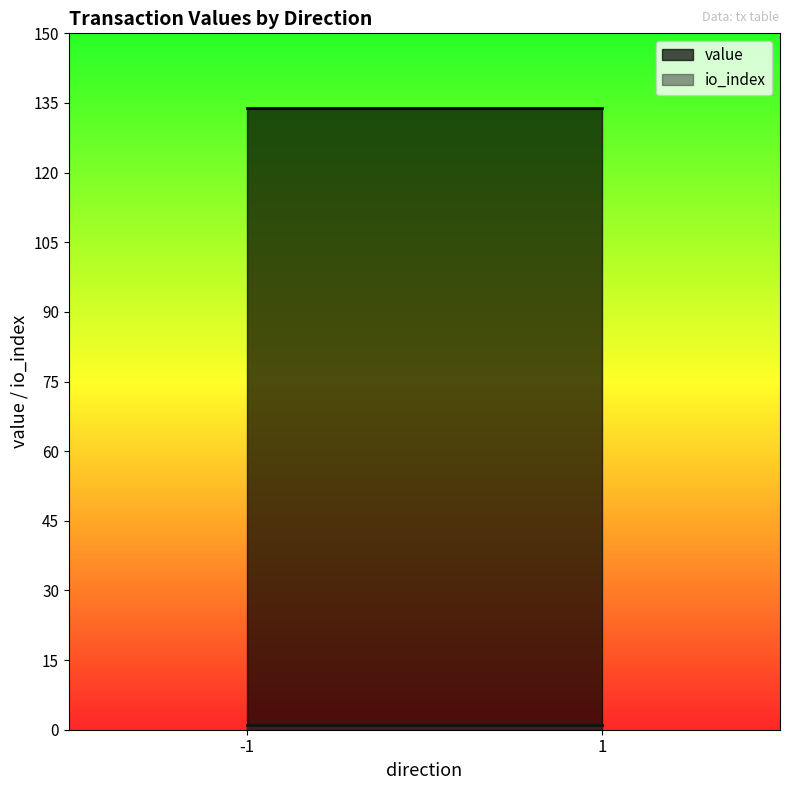

Where does the value series first go above 133?

-1